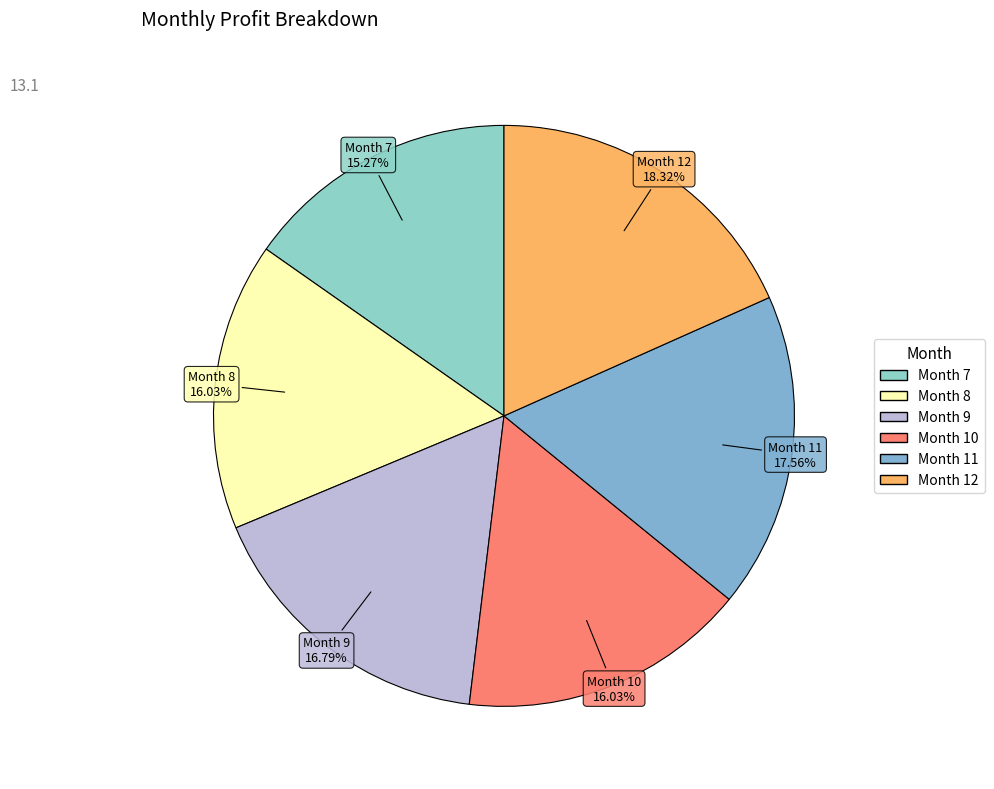

How many slices are in this pie chart?

6